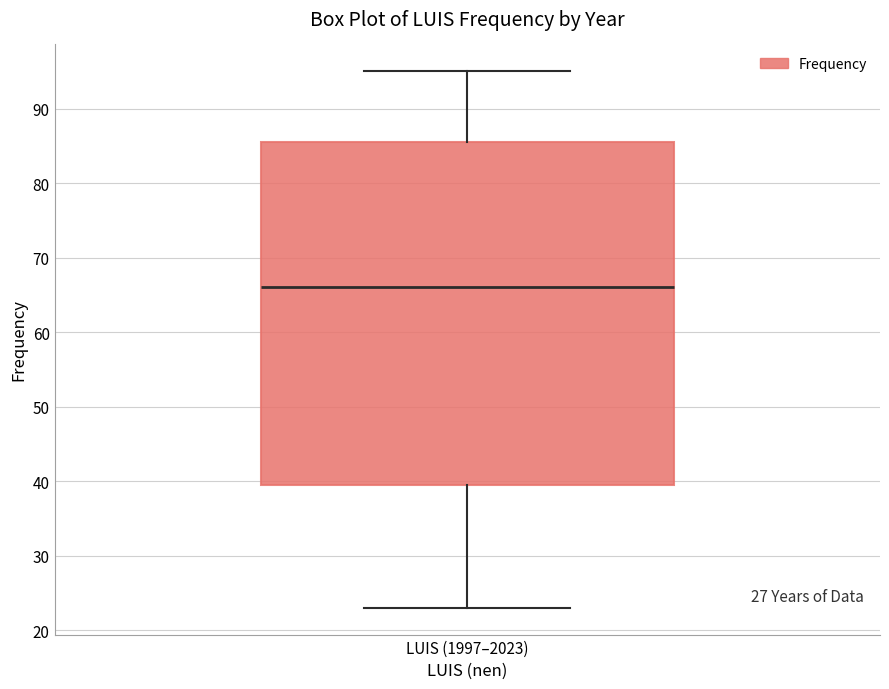

Transcribe this box plot: give where the median line is, the range the box spans, and where the two whiskers end, as read against the y-axis. The values are not printed on the chart, so give them approximately, as read against the axis.

median 66, box 40 to 86, whiskers 23 to 95